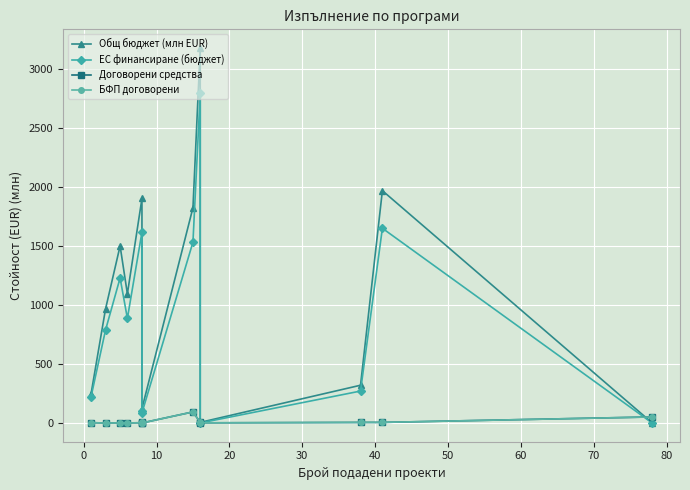

How many interior local valleys does the Договорени средства series have?

4